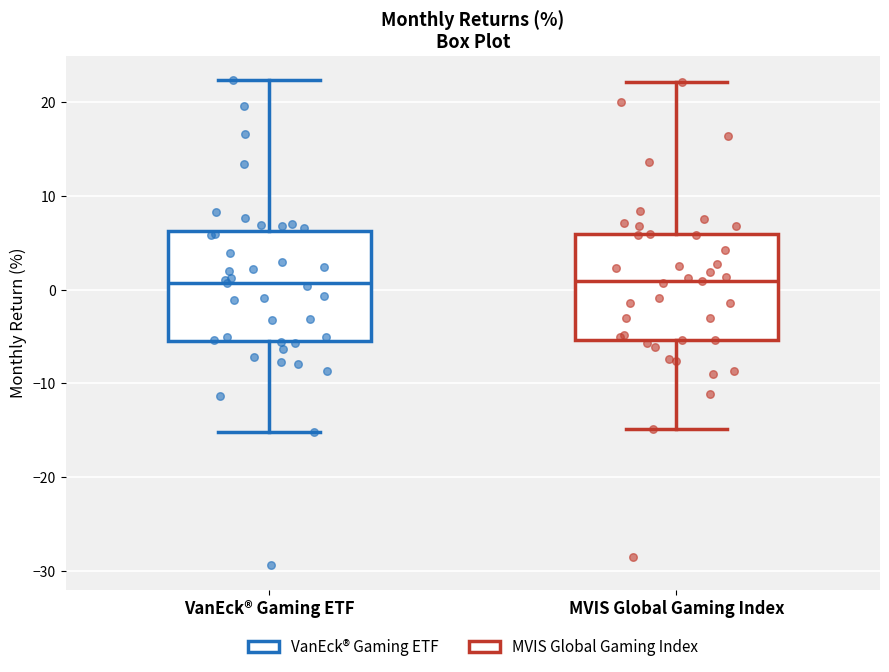

Reading left to right, read every box against the y-axis: the position of its median line, the range the box covers, and the ends of its whiskers. The values are not printed on the chart, so give them approximately, as read against the axis.

VanEck® Gaming ETF: median 1, box -5 to 6, whiskers -15 to 22
MVIS Global Gaming Index: median 1, box -5 to 6, whiskers -15 to 22